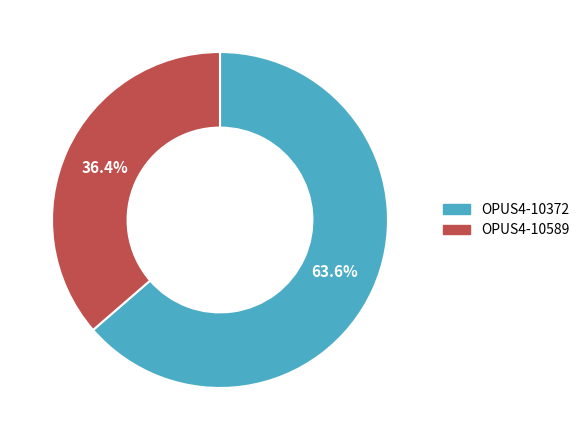

To the nearest percent, what portion does OPUS4-10372 represent?

64%